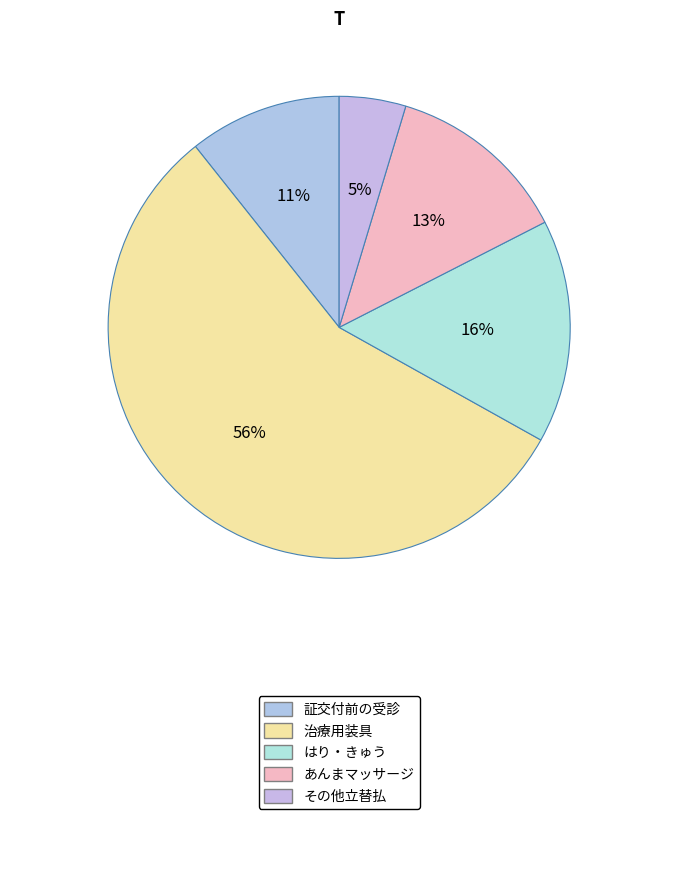

Which slice is the smallest?

その他立替払